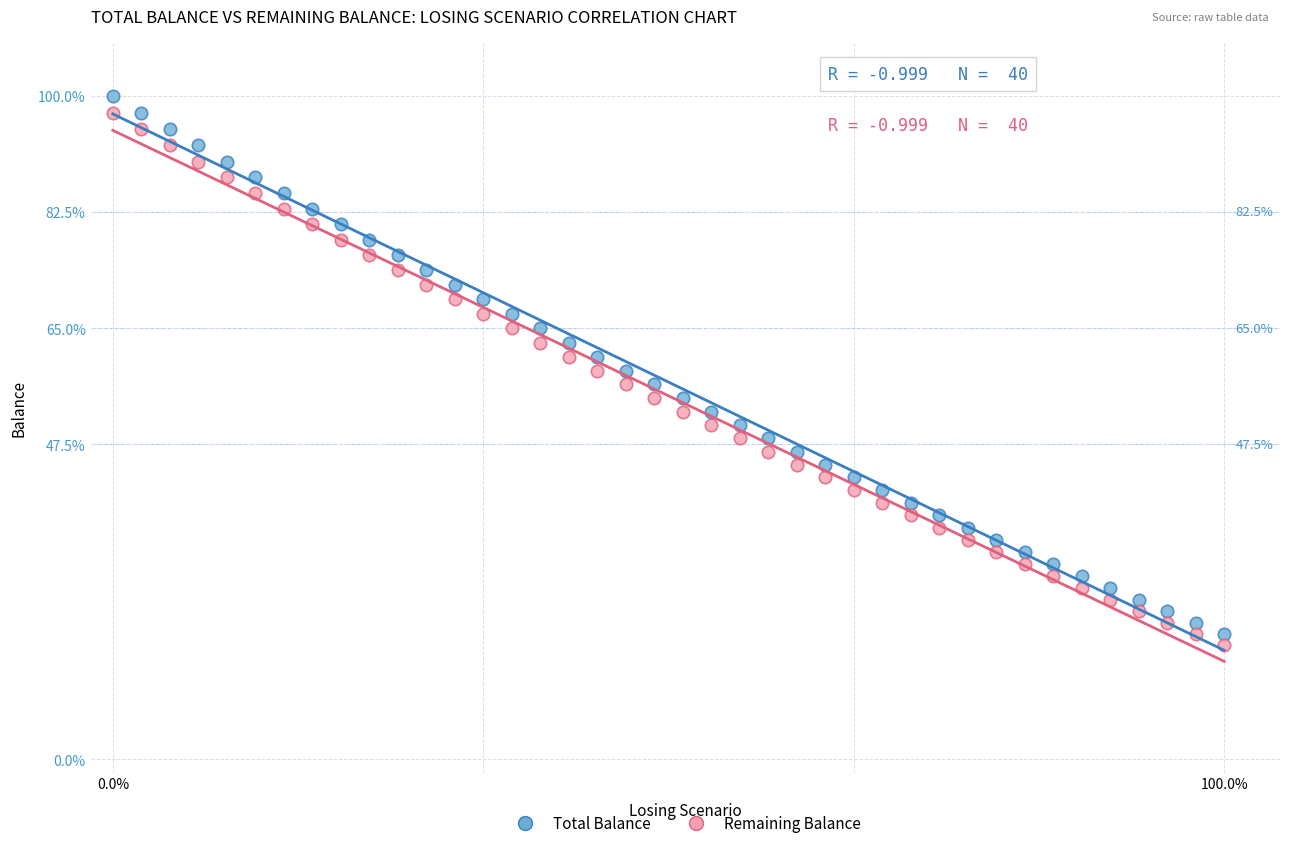

What are all the series names shown in the legend?

Total Balance, Remaining Balance